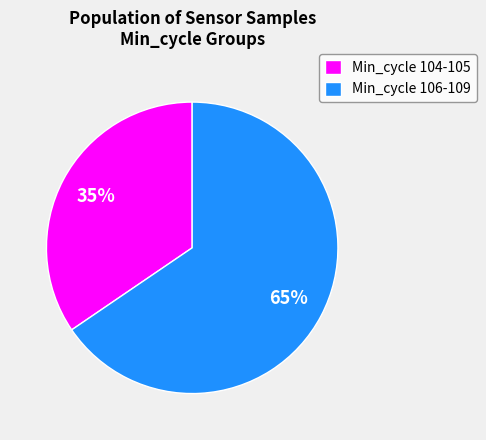

To the nearest percent, what is the average slice percentage?

50%